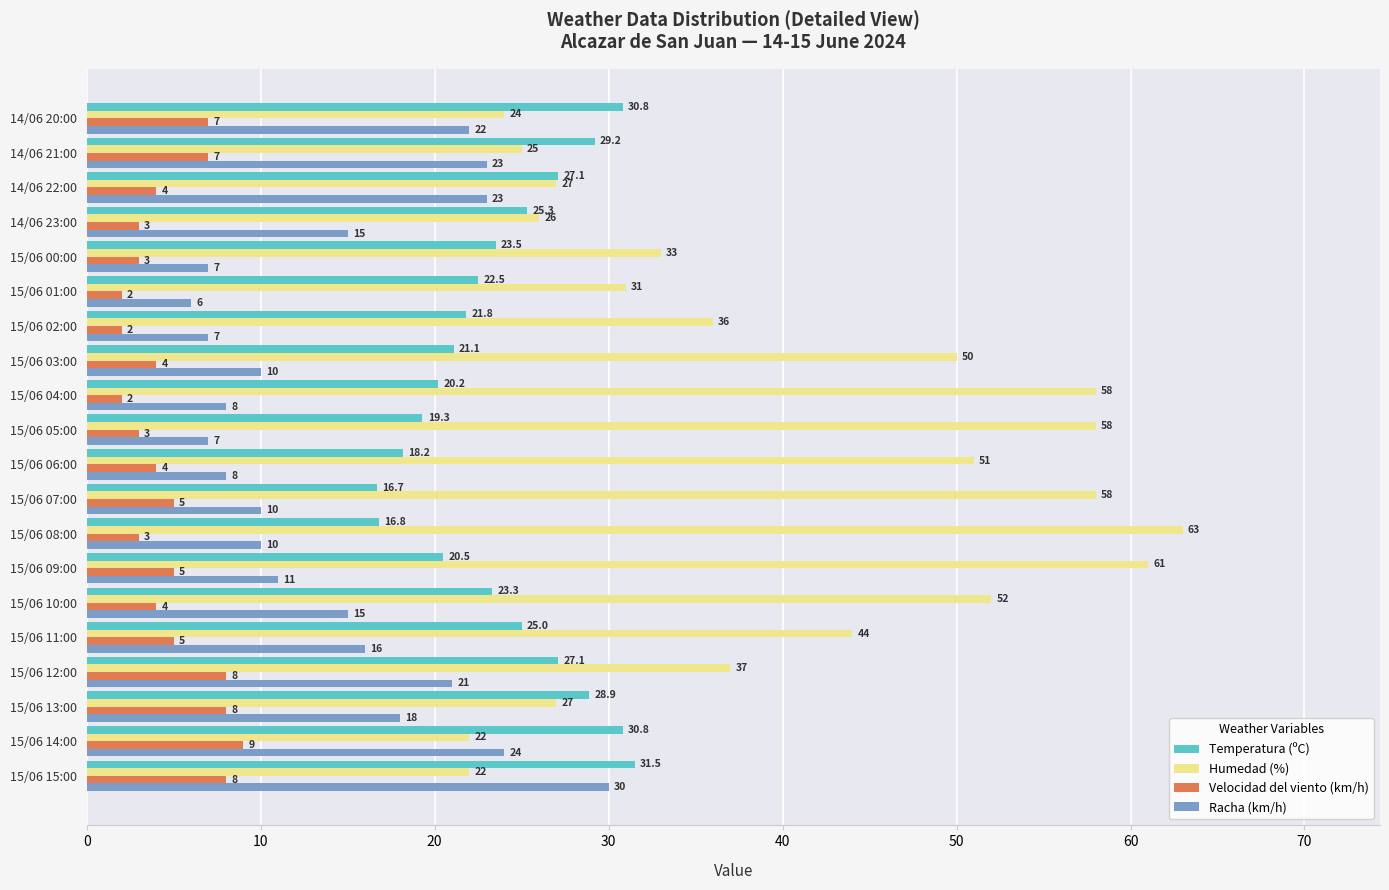

Which series has the widest spread of values?

Humedad (%)